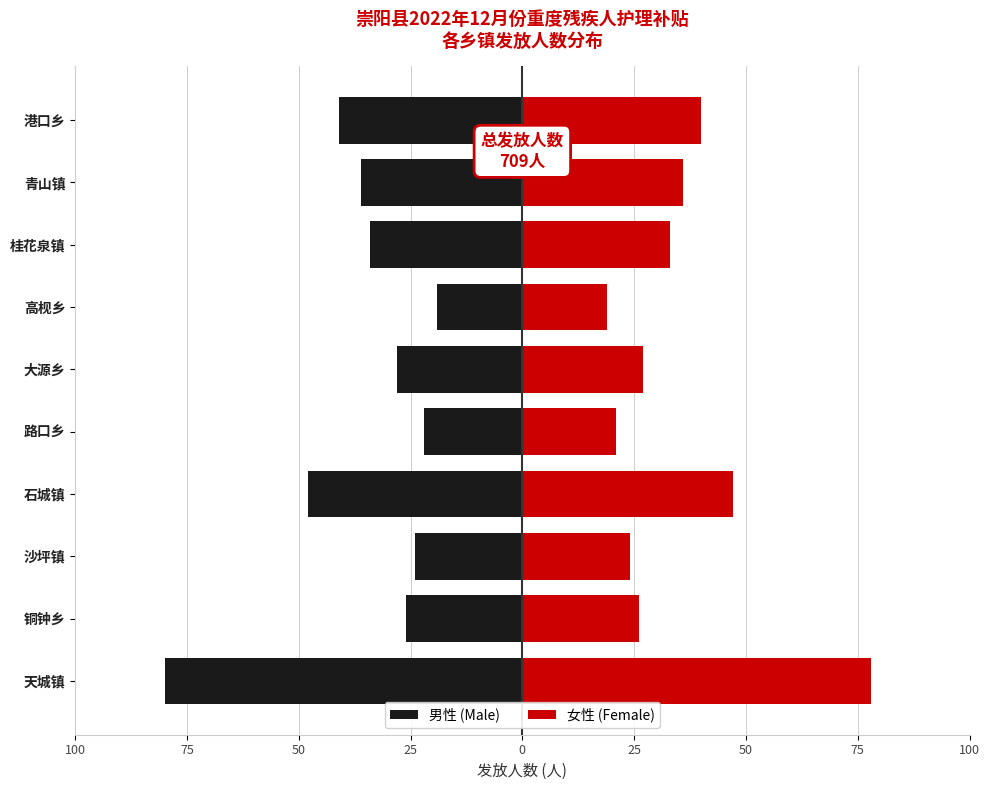

What is the approximate value of 男性 (Male) at 石城镇, to the nearest 10?

-50